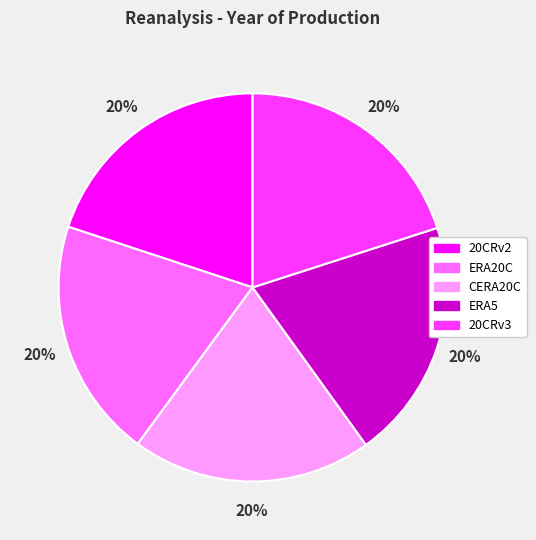

Approximately how many times larger is the value at 20CRv2 compared to ERA20C?

1.0